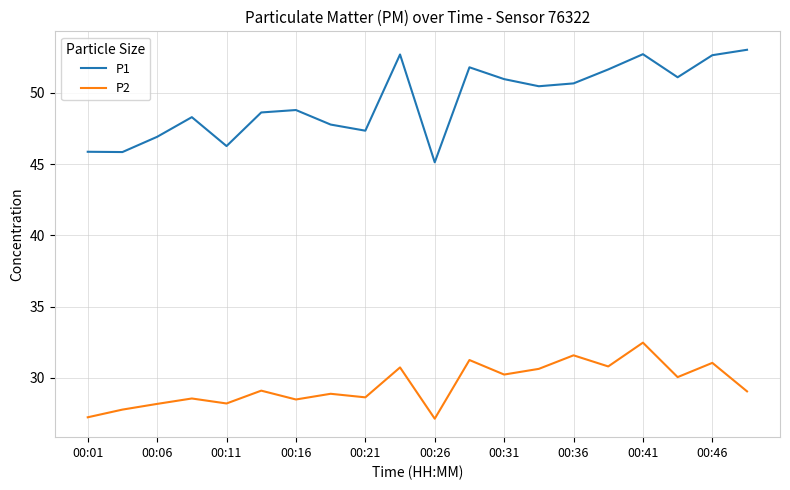

True or false: P1 and P2 intersect in this chart.

False